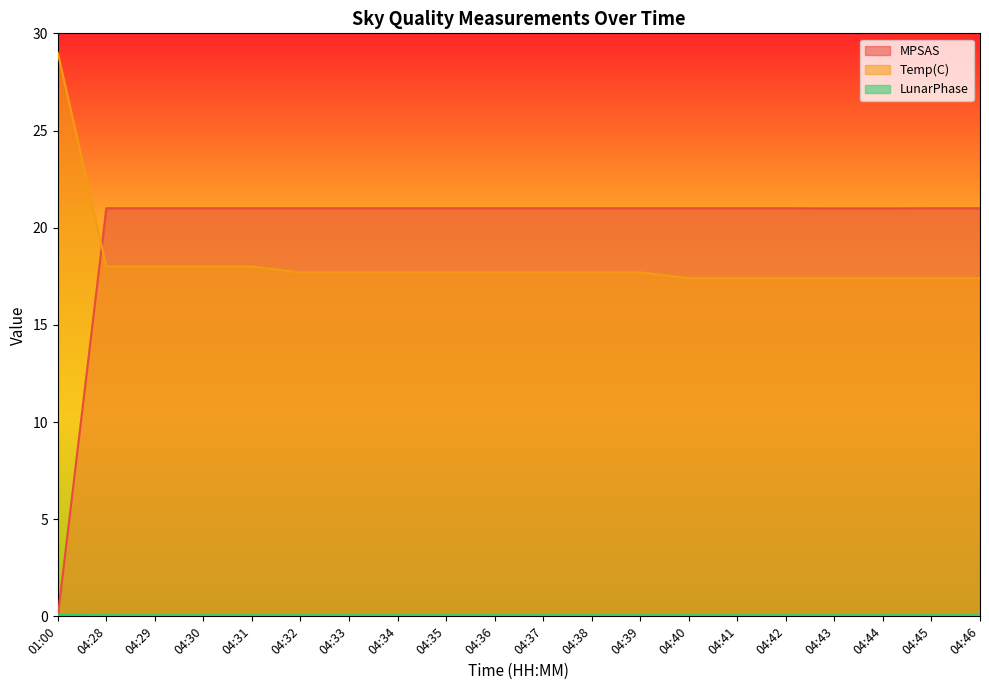

Which has a higher value, 04:36 or 01:00?

04:36